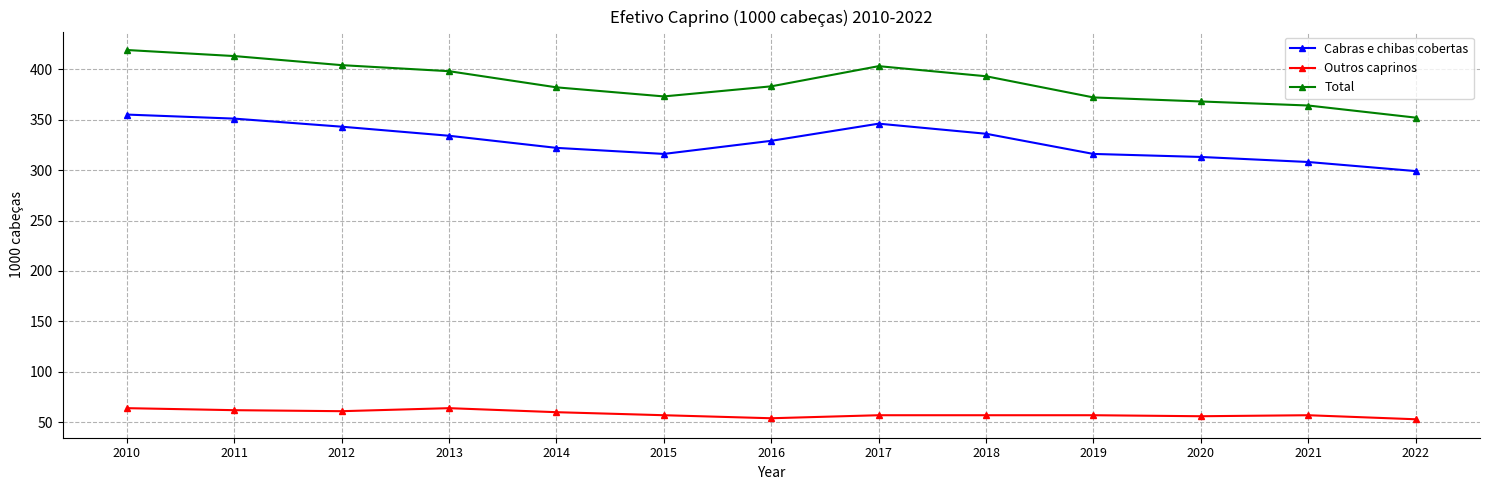

What is the average value of the Outros caprinos series?

58